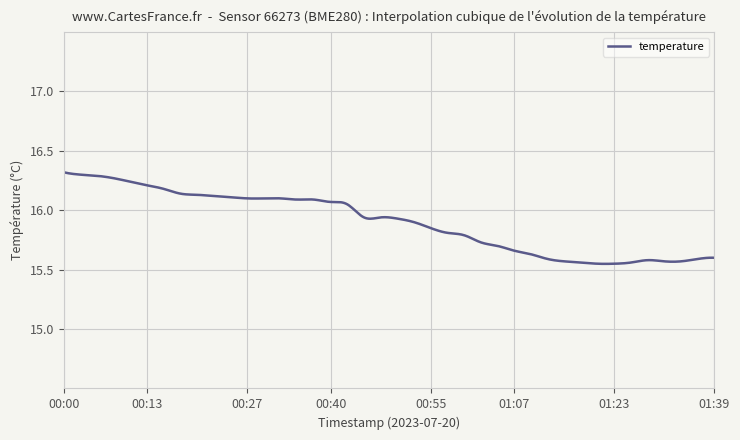

Rank the categories by value from highest to lowest.

00:00, 00:03, 00:05, 00:08, 00:10, 00:13, 00:15, 00:18, 00:20, 00:23, 00:25, 00:27, 00:30, 00:32, 00:35, 00:37, 00:40, 00:42, 00:45, 00:47, 00:50, 00:52, 00:55, 00:57, 01:00, 01:02, 01:05, 01:07, 01:10, 01:39, 01:12, 01:37, 01:29, 01:15, 01:32, 01:34, 01:17, 01:26, 01:20, 01:23